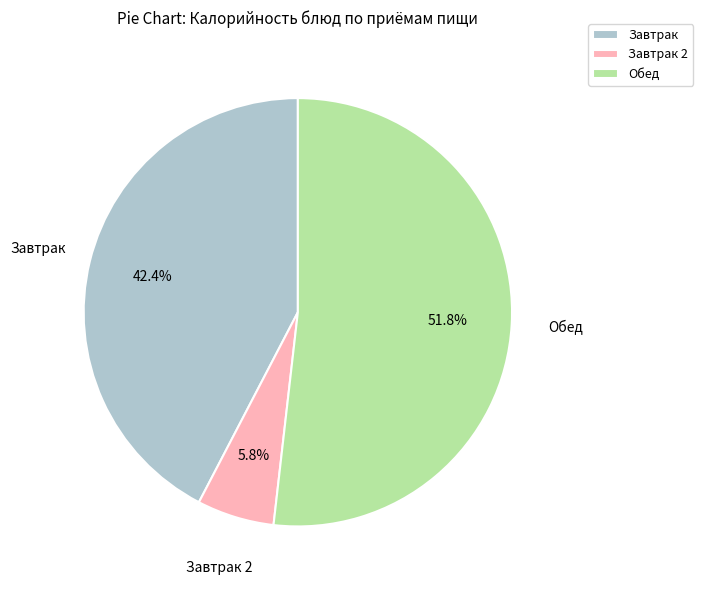

Which slice is the smallest?

Завтрак 2